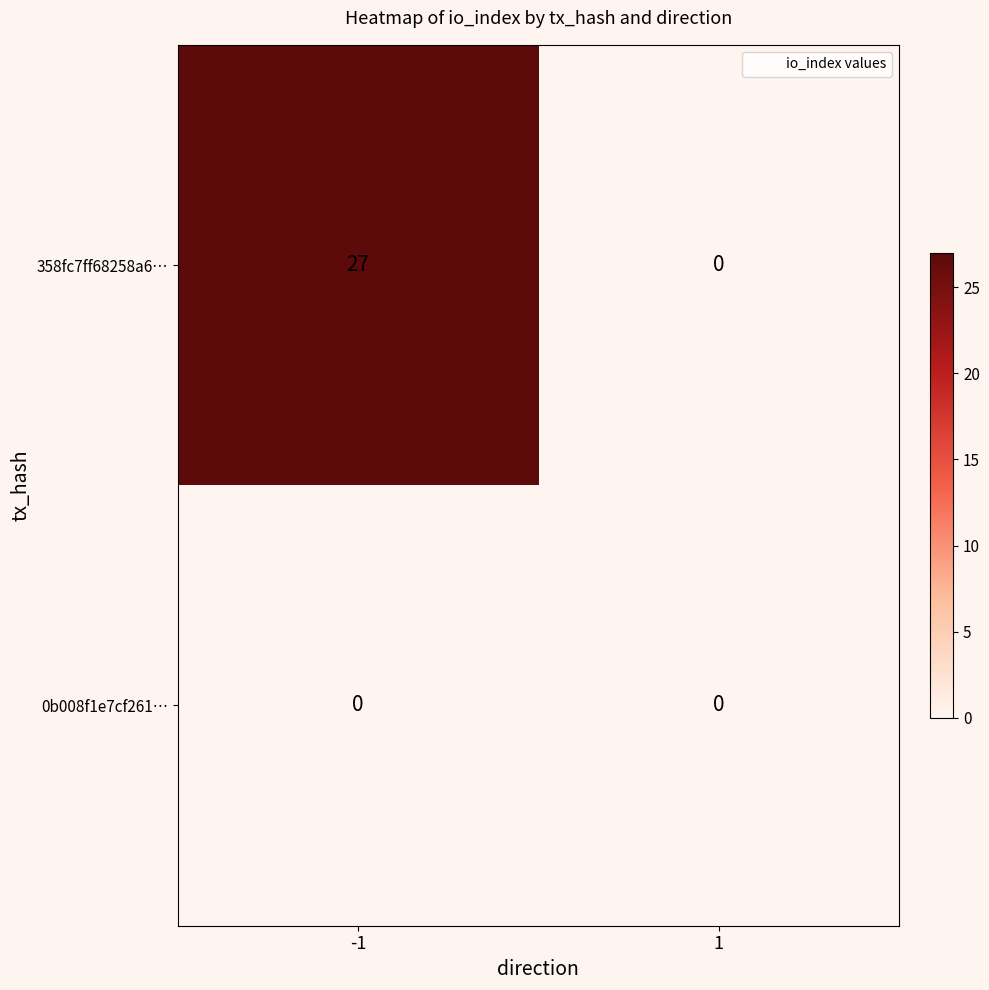

Is the value of 358fc7ff68258a6… at -1 greater than the value of 0b008f1e7cf261… at 1?

Yes